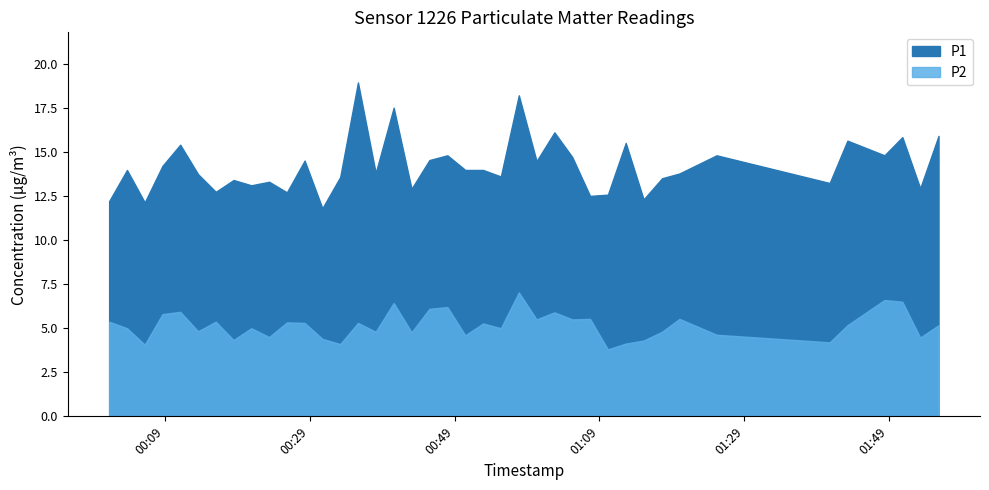

Reading left to right, transcribe all the data shown in this chart.

P1: 12.2	14.0	12.1	14.2	15.4	13.7	12.7	13.4	13.1	13.3	12.7	14.5	11.8	13.6	18.9	13.8	17.5	12.9	14.5	14.8	14.0	14.0	13.6	18.2	14.5	16.1	14.7	12.5	12.6	15.5	12.3	13.5	13.8	14.8	13.2	15.6	14.8	15.8	12.9	15.9
P2: 5.4	5.0	4.1	5.8	5.9	4.8	5.4	4.3	5.0	4.5	5.3	5.3	4.4	4.1	5.3	4.8	6.4	4.8	6.1	6.2	4.6	5.3	5.0	7.0	5.5	5.9	5.5	5.5	3.8	4.1	4.3	4.8	5.5	4.6	4.2	5.2	6.6	6.5	4.5	5.2